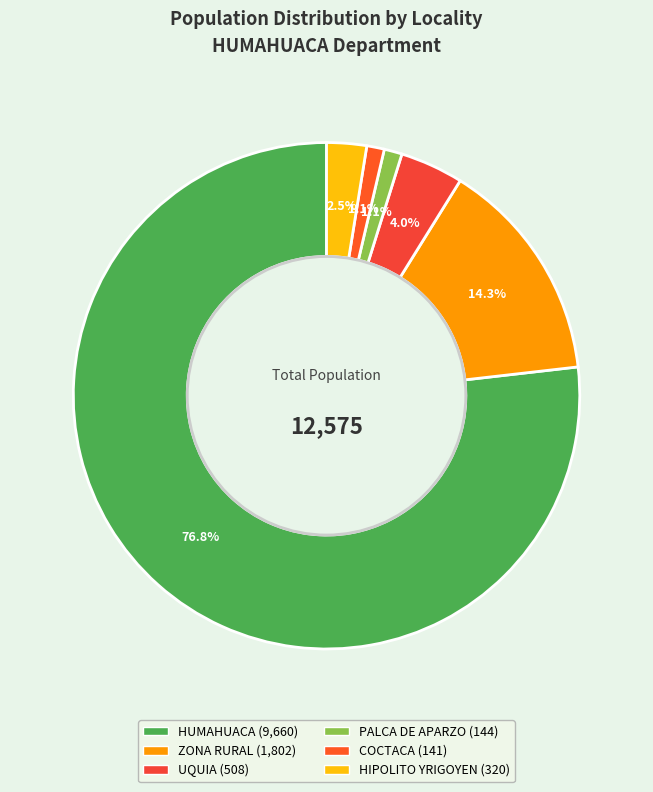

Count the number of slices in the pie.

6